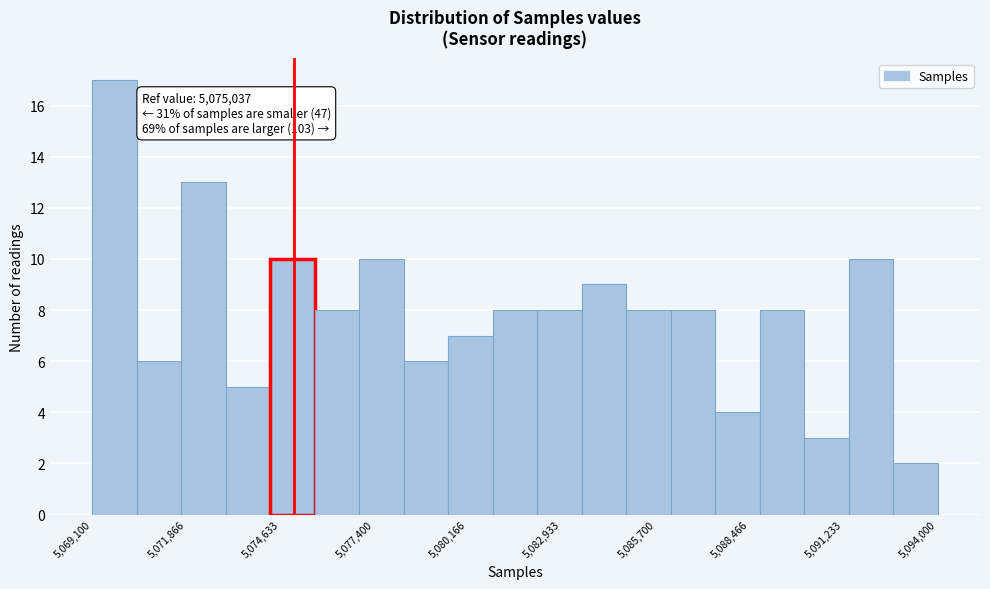

Read against the x-axis, roughly where is the centre of the tallest bar?

5070000